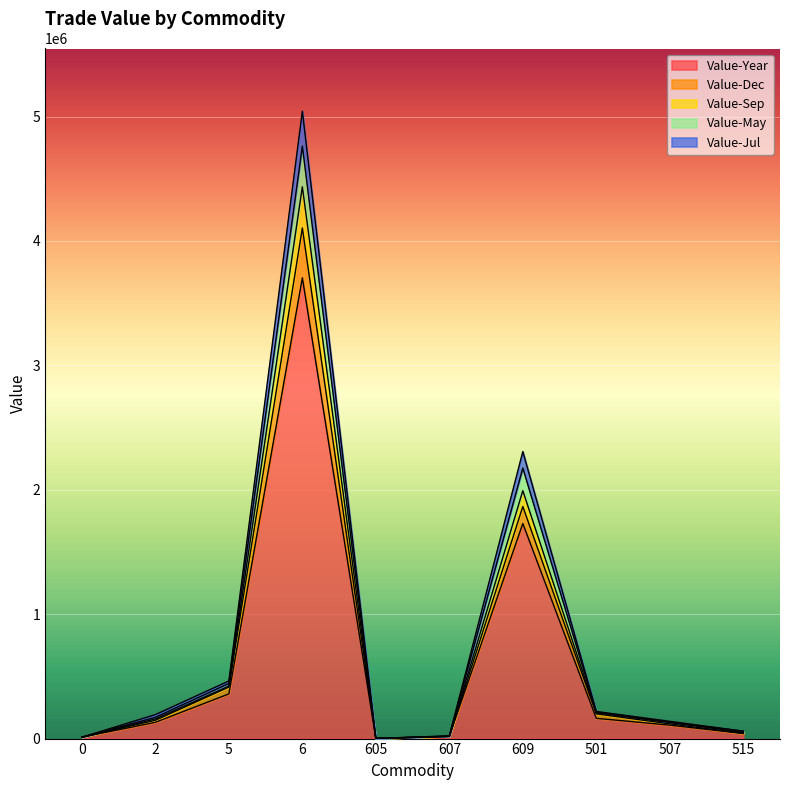

What is the smallest value displayed?

732